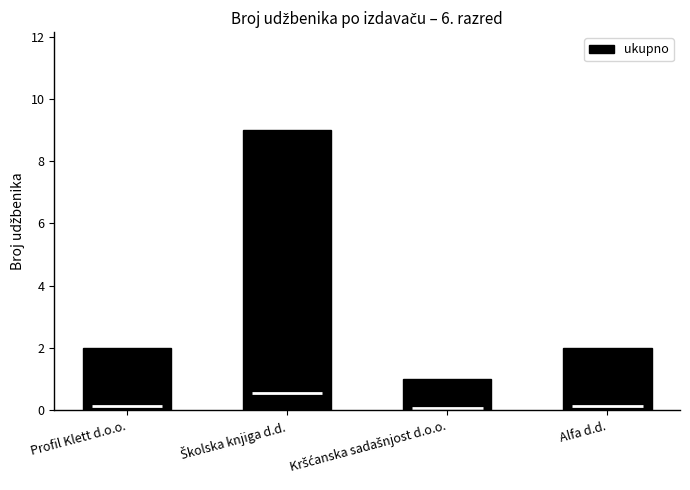

Approximately how many times larger is the value at Školska knjiga d.d. compared to Profil Klett d.o.o.?

4.5